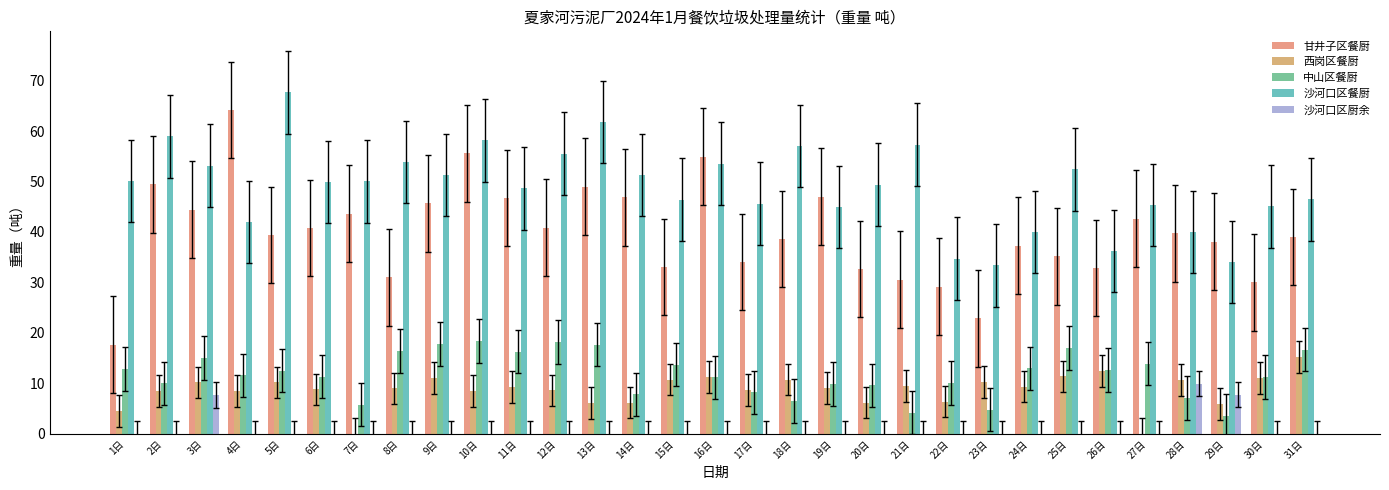

What is the difference between the maximum and minimum values in the 甘井子区餐厨 series?

46.5